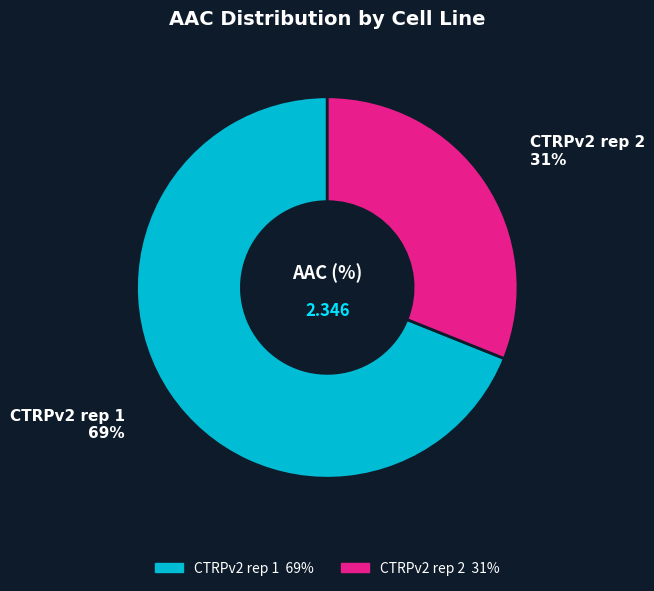

Do CTRPv2 rep 1 and CTRPv2 rep 2 together represent more than half of the pie?

Yes